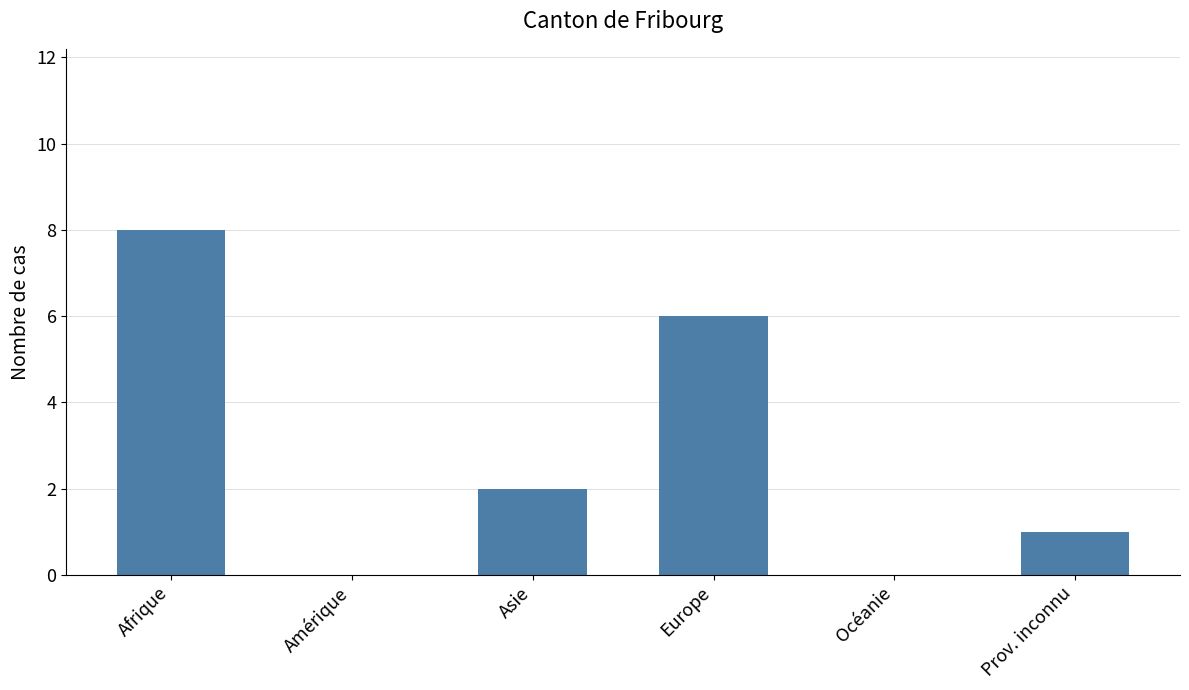

Count the number of categories in the chart.

6